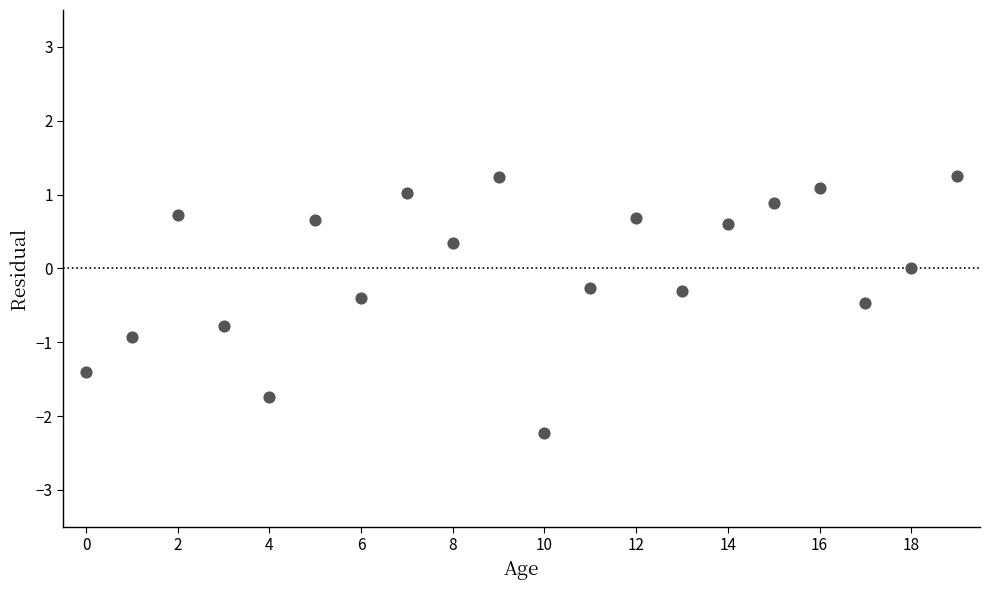

What is the range of Y values (max minus min)?

3.5